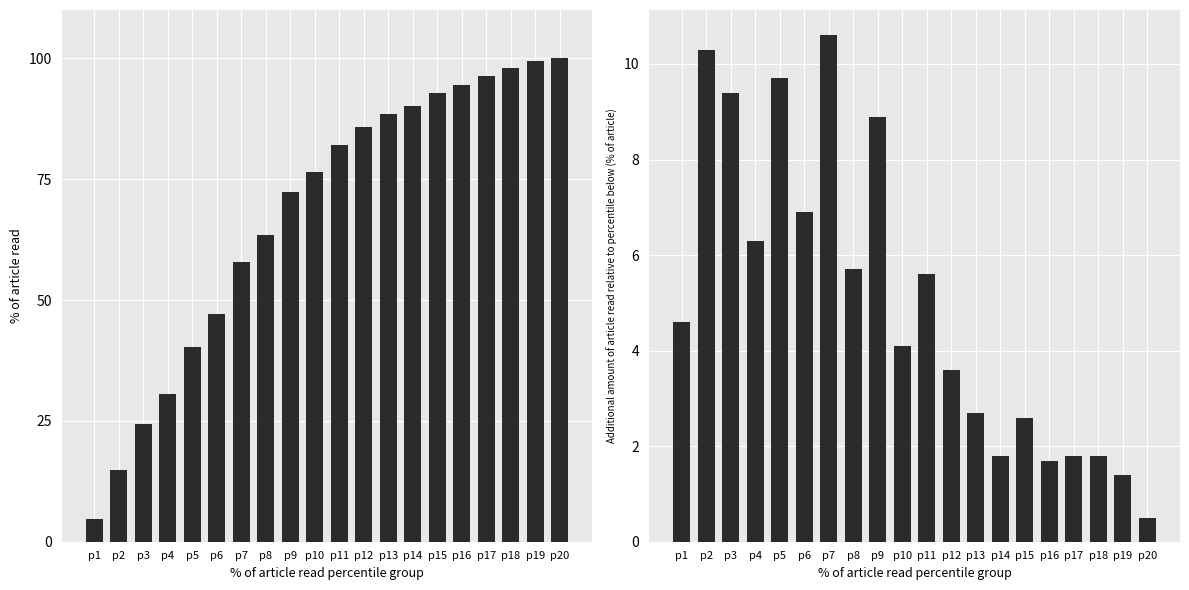

What is the value of the Additional amount of article read bar at the 11th from the left?

5.6